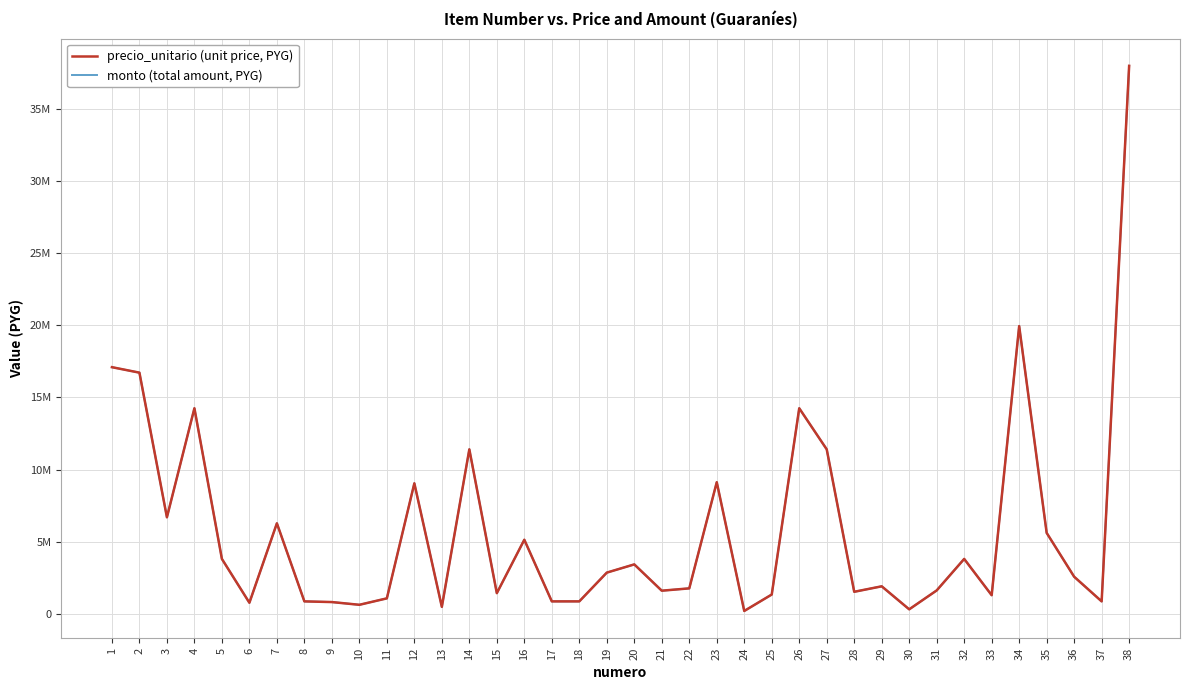

Reading left to right, transcribe all the data shown in this chart.

precio_unitario (unit price, PYG): 1=17100000	2=16720000	3=6688000	4=14250000	5=3800000	6=760000	7=6270000	8=855000	9=807500	10=617500	11=1064000	12=9044000	13=475000	14=11400000	15=1425000	16=5130000	17=855000	18=855000	19=2850000	20=3420000	21=1596000	22=1757500	23=9120000	24=190000	25=1330000	26=14250000	27=11400000	28=1520000	29=1900000	30=304000	31=1615000	32=3800000	33=1282500	34=19950000	35=5605000	36=2565000	37=855000	38=38000000
monto (total amount, PYG): 1=17100000	2=16720000	3=6688000	4=14250000	5=3800000	6=760000	7=6270000	8=855000	9=807500	10=617500	11=1064000	12=9044000	13=475000	14=11400000	15=1425000	16=5130000	17=855000	18=855000	19=2850000	20=3420000	21=1596000	22=1757500	23=9120000	24=190000	25=1330000	26=14250000	27=11400000	28=1520000	29=1900000	30=304000	31=1615000	32=3800000	33=1282500	34=19950000	35=5605000	36=2565000	37=855000	38=38000000